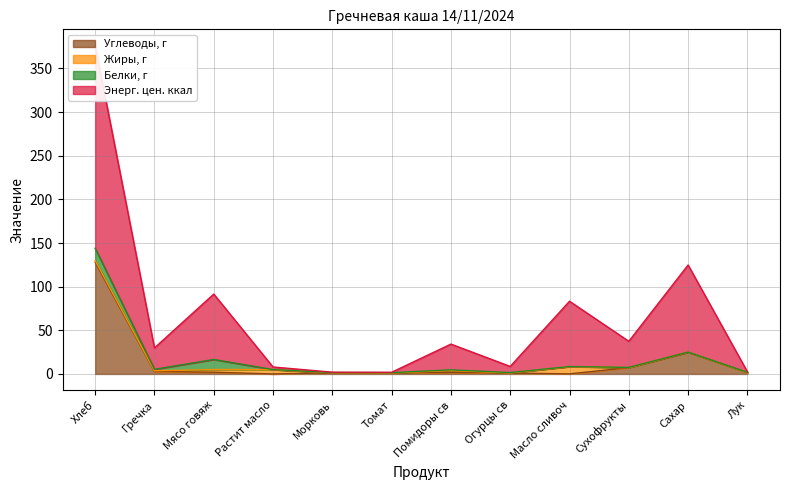

Rank the categories by Энерг. цен. ккал value from lowest to highest.

Томат, Морковь, Лук, Растит масло, Огурцы св, Гречка, Помидоры св, Сухофрукты, Масло сливоч, Мясо говяж, Сахар, Хлеб